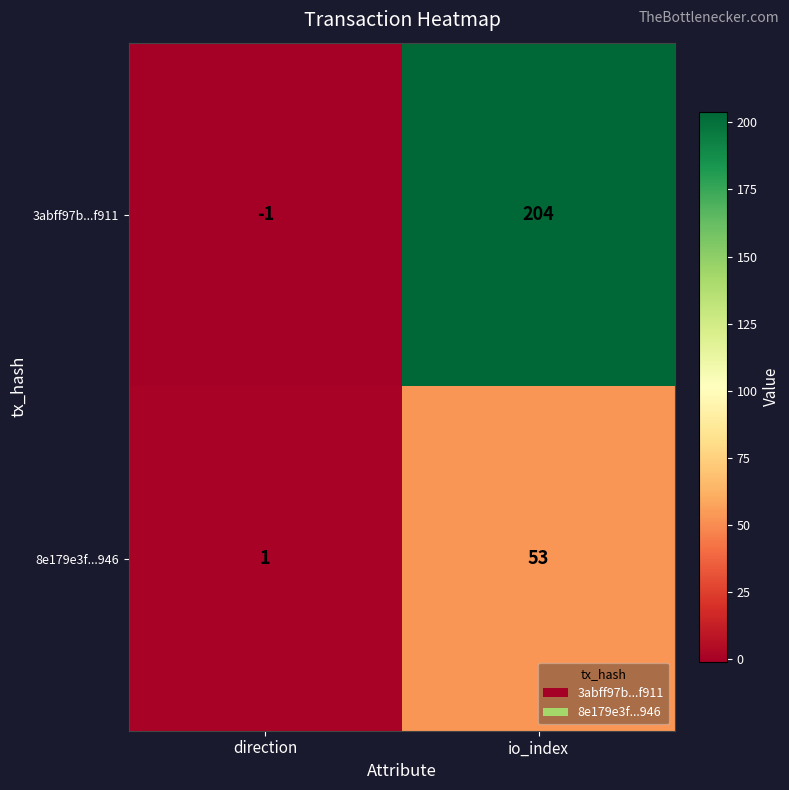

How many categories are shown in the chart?

2